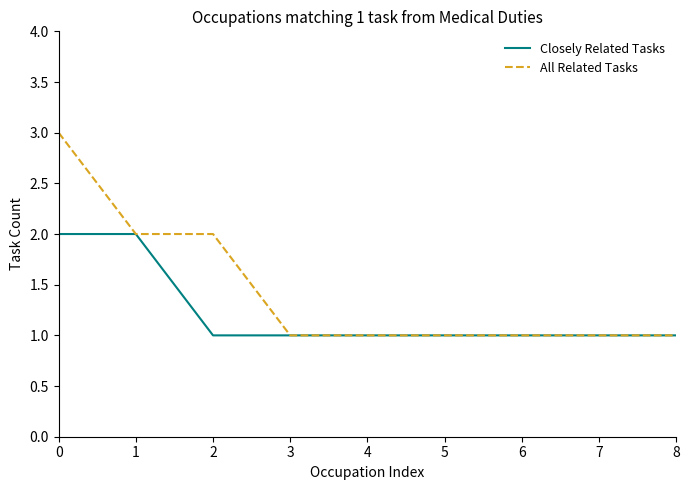

True or false: Closely Related Tasks has a value of 0 at 8.

False